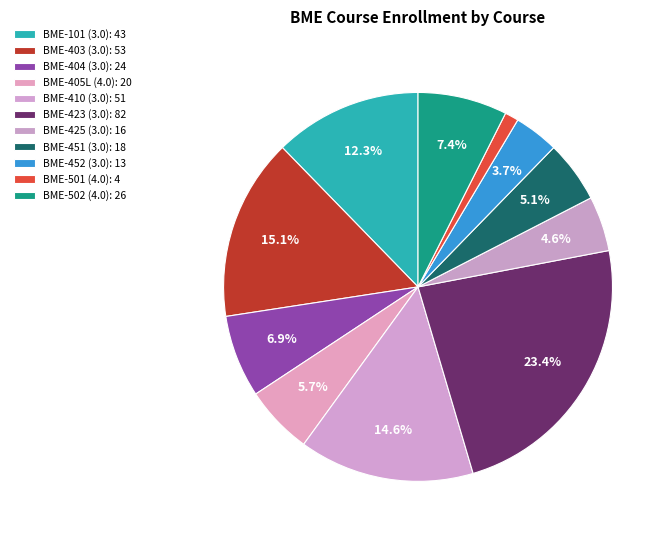

Do BME-452 (3.0) and BME-403 (3.0) together represent more than half of the pie?

No